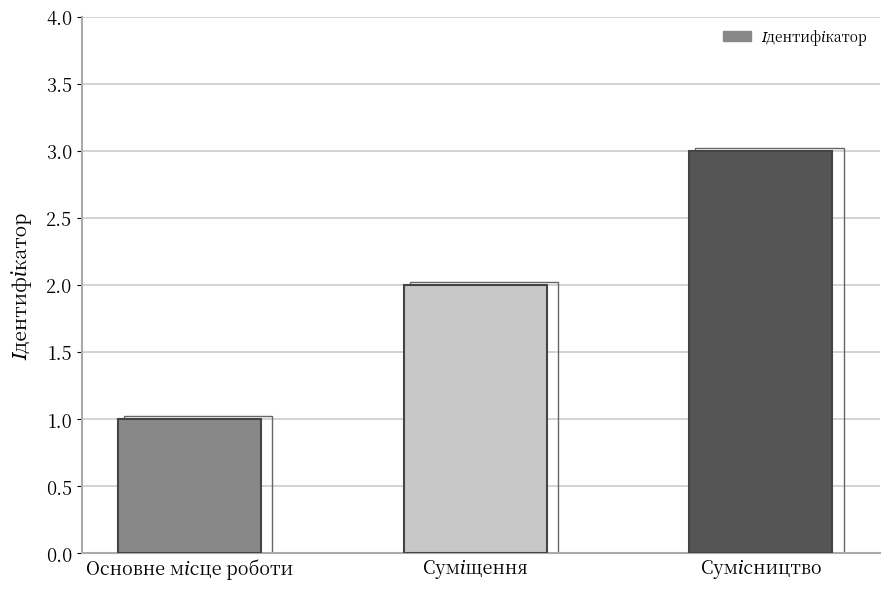

Which has a higher value, Основне місце роботи or Суміщення?

Суміщення